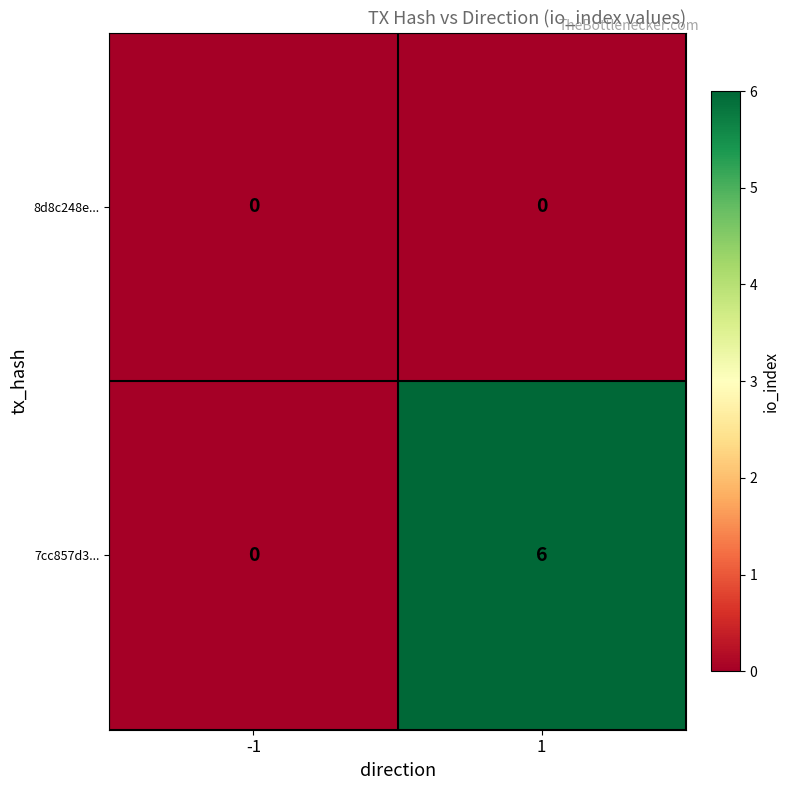

What is the total value across all series at 1?

6